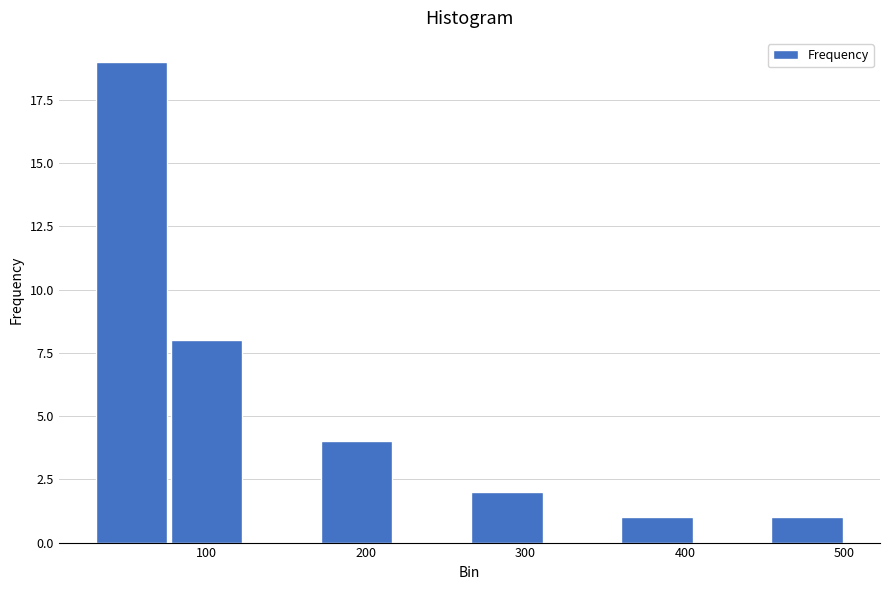

What is the height of the bar covering 453 to 500 on the x-axis? Neither the bar edges nor the heights are printed on the chart, so give them approximately, as read against the axes.

1